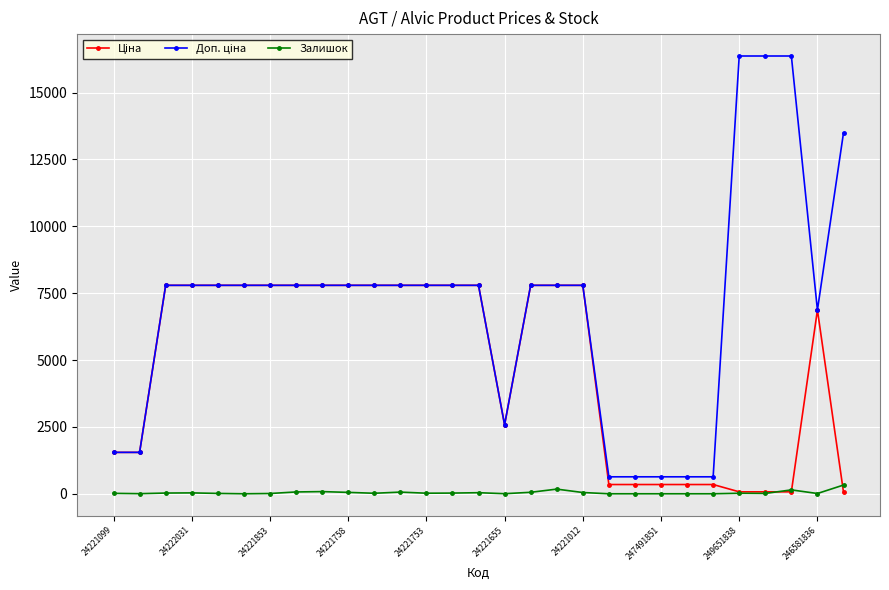

At how many categories does at least one series exceed 14506?

3